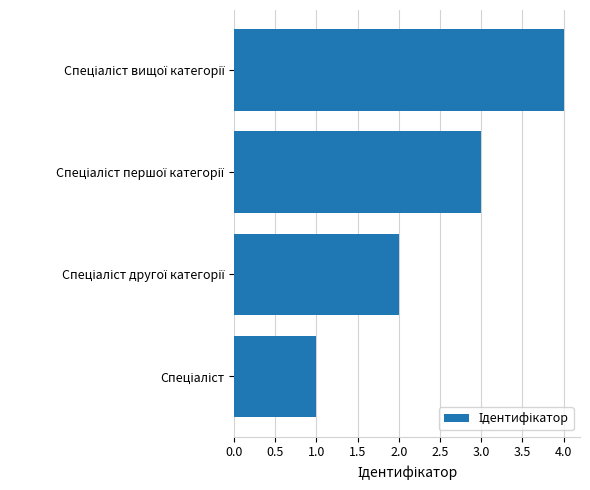

What is the greatest value displayed?

4